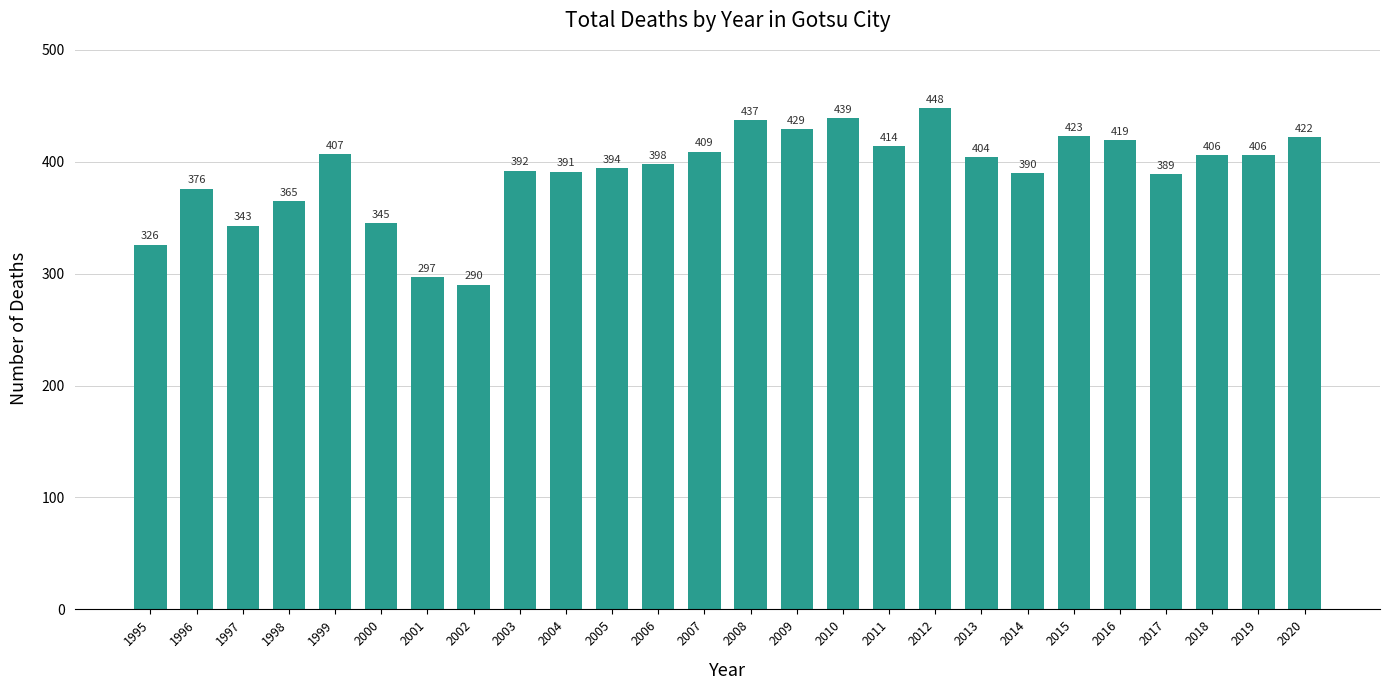

What is the change in value from 2006 to 2008?

+39